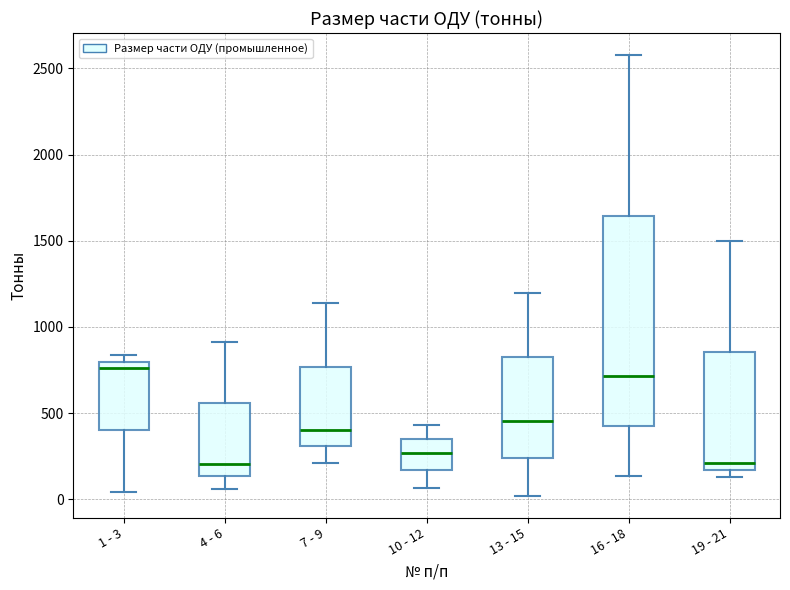

Comparing the boxes themselves (not the whiskers), which one is the tallest?

16 - 18